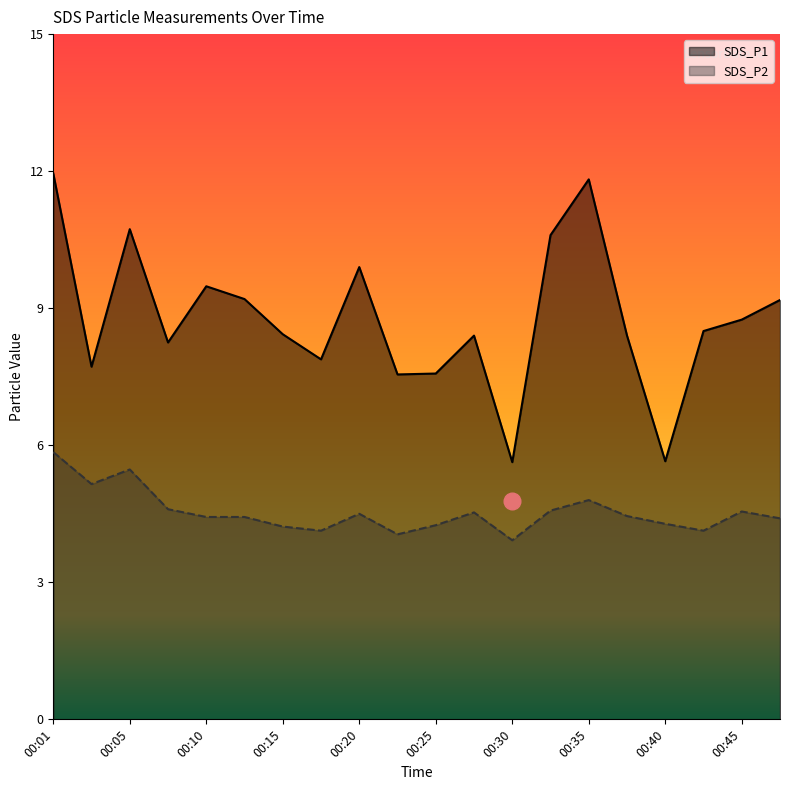

How many series are shown in this chart?

2